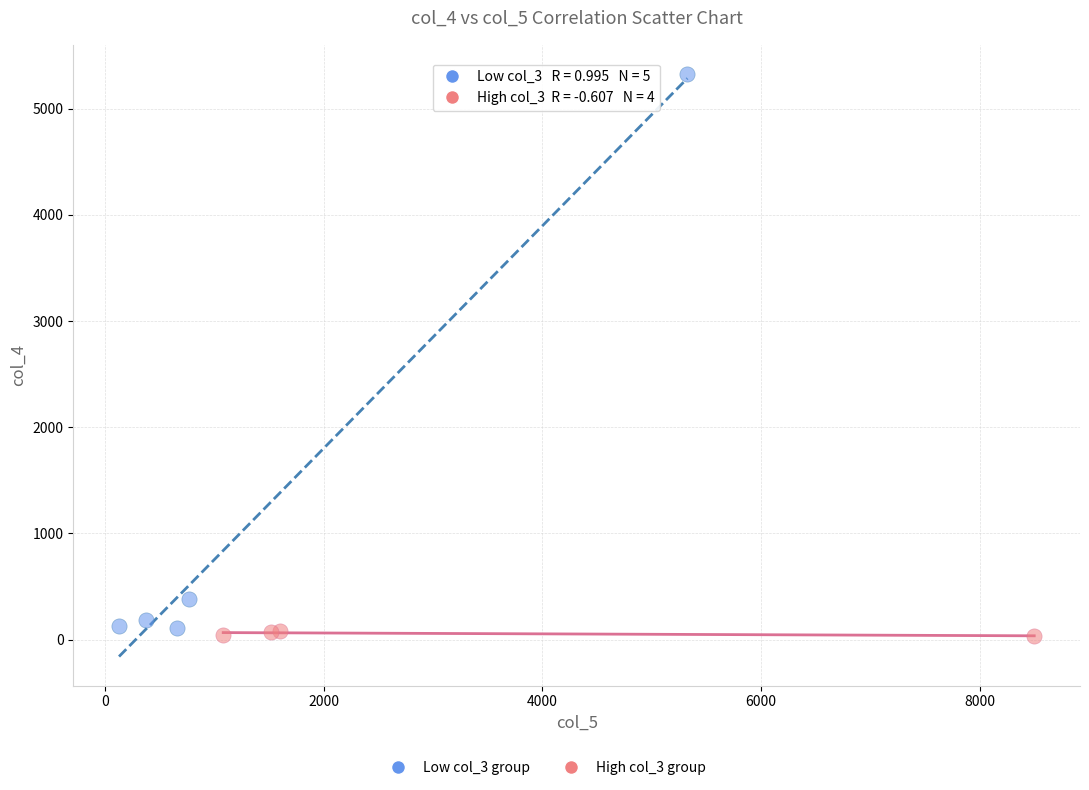

Which series reaches the maximum Y coordinate?

Low col_3 group